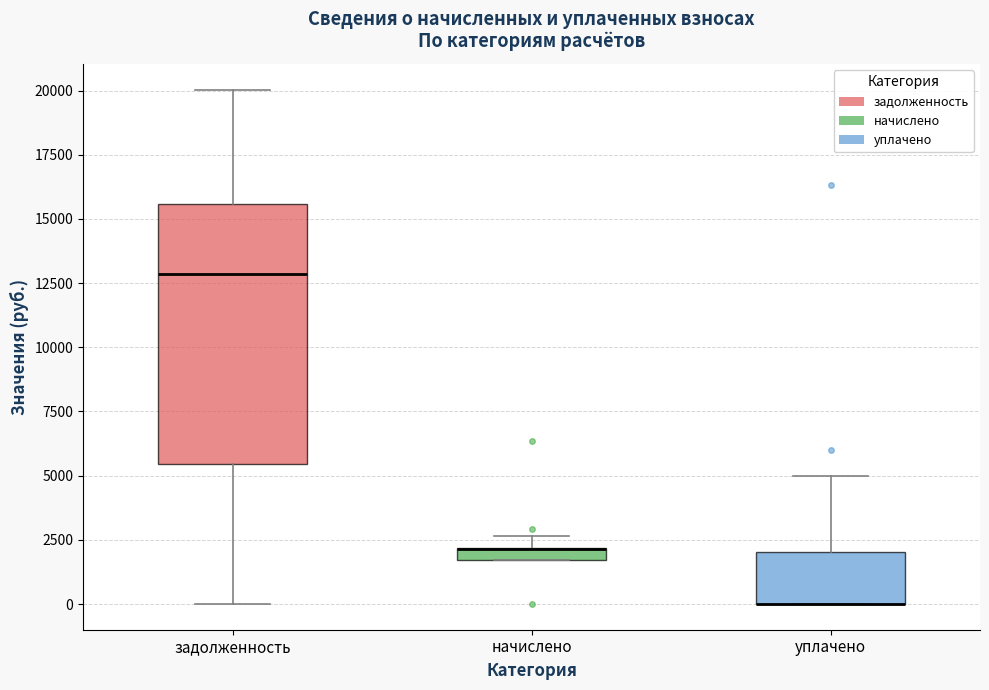

Where is the upper edge of the box for уплачено on the y-axis? The values are not printed on the chart, so give them approximately, as read against the axis.

2000